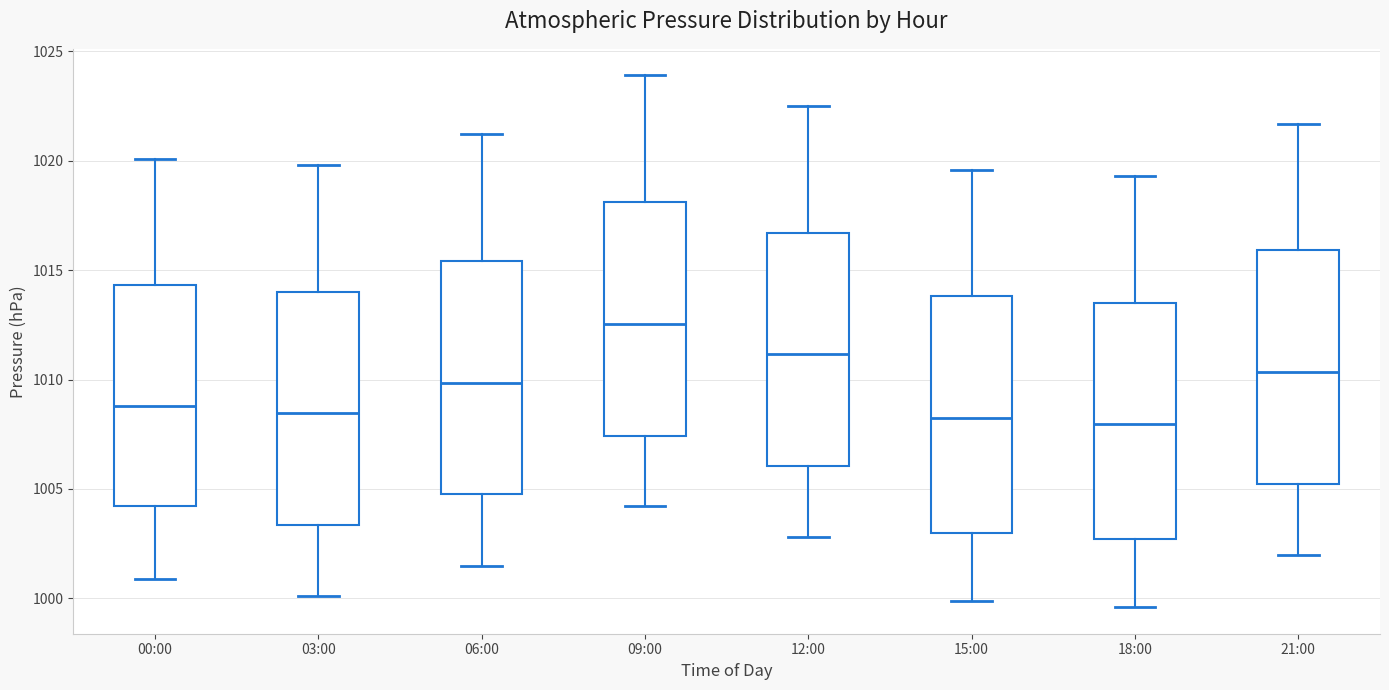

Which box's median line is the highest?

09:00